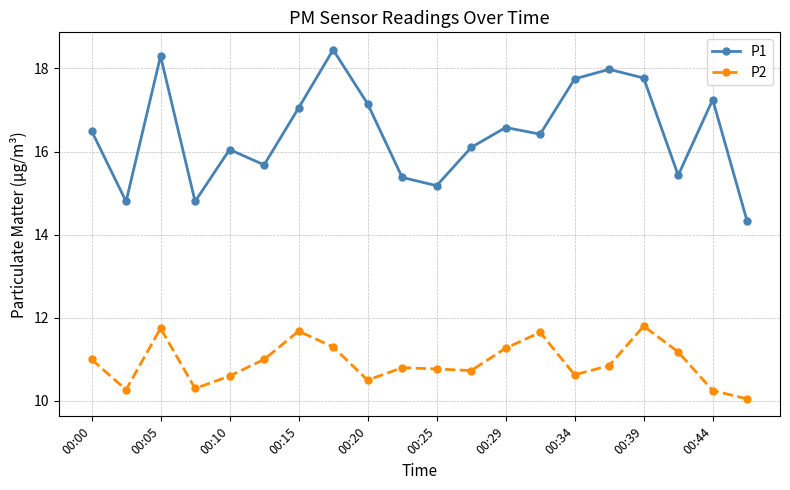

List the series in order of their overall mean, lowest first.

P2, P1